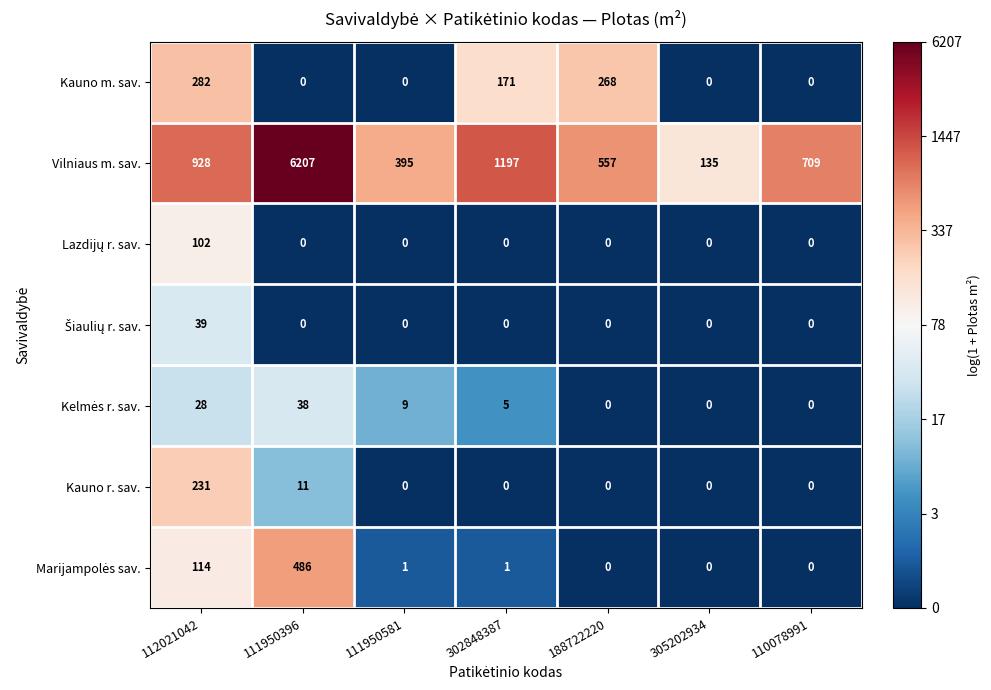

What is the maximum value shown in the chart?

6207